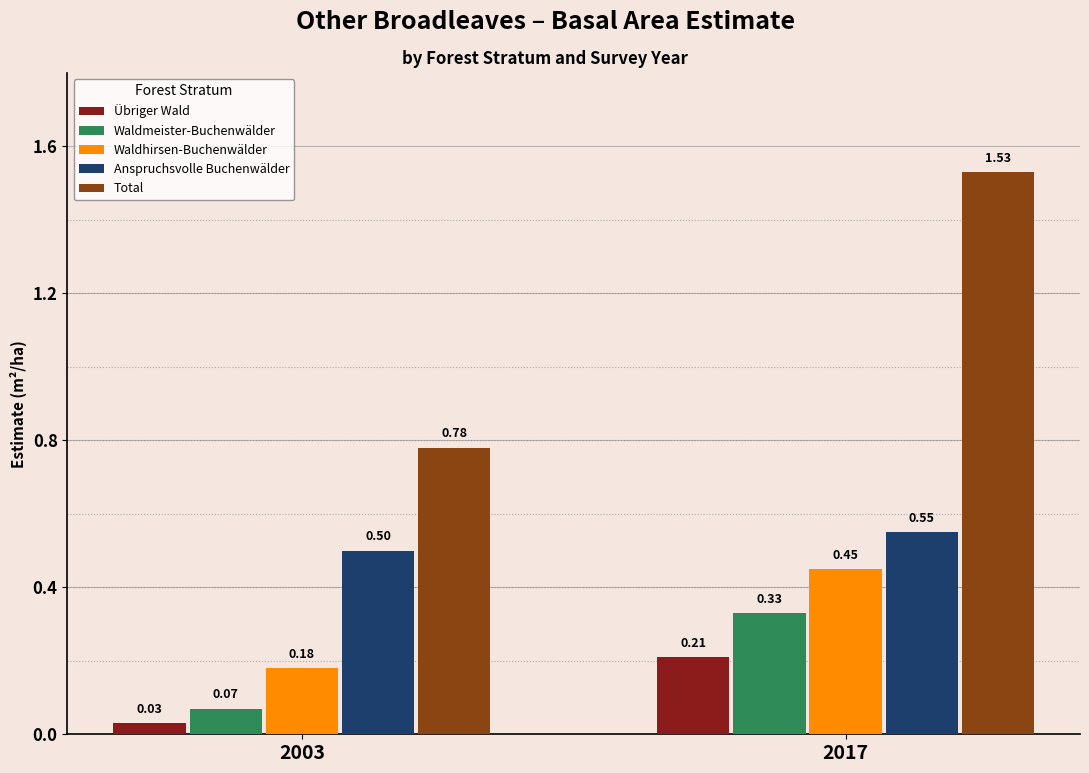

What are all the series names shown in the legend?

Übriger Wald, Waldmeister-Buchenwälder, Waldhirsen-Buchenwälder, Anspruchsvolle Buchenwälder, Total